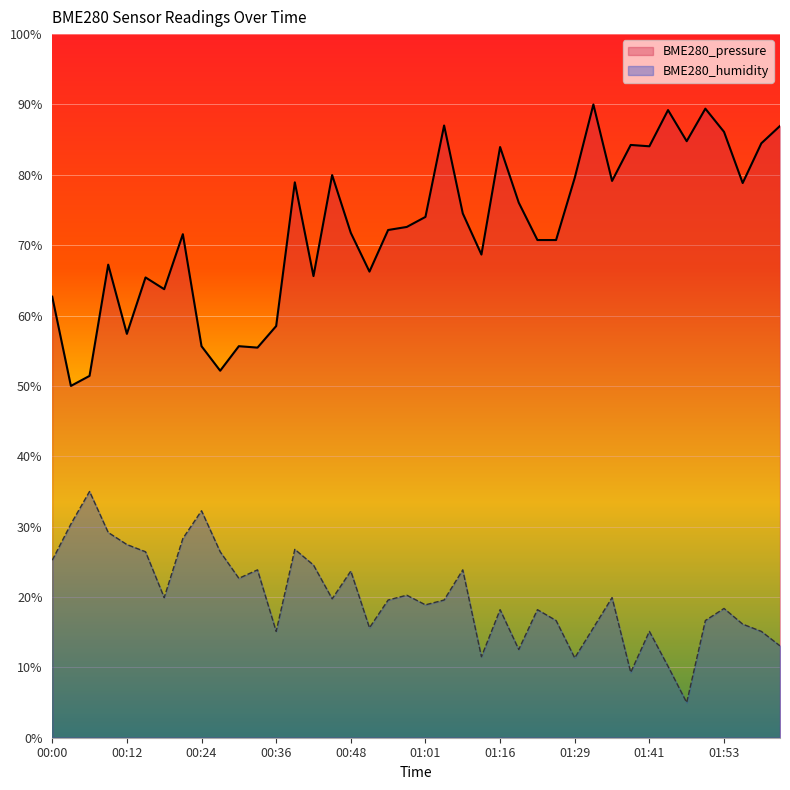

How many data points in BME280_humidity are above 19?

21